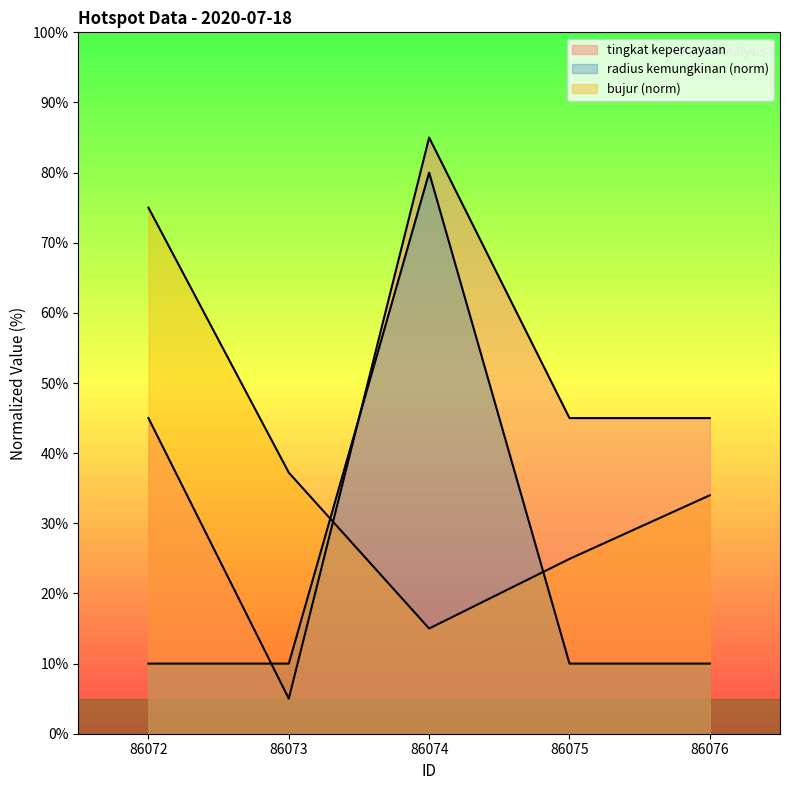

Where is tingkat kepercayaan nearest to the value 44?

86072